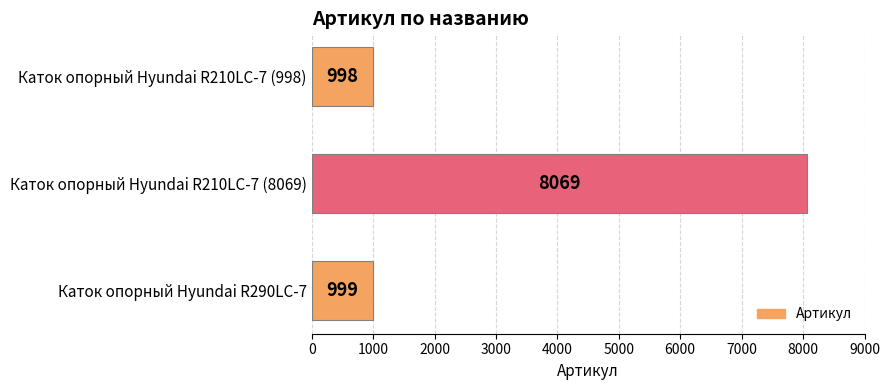

Rank the categories by value from lowest to highest.

Каток опорный Hyundai R210LC-7 (998), Каток опорный Hyundai R290LC-7, Каток опорный Hyundai R210LC-7 (8069)